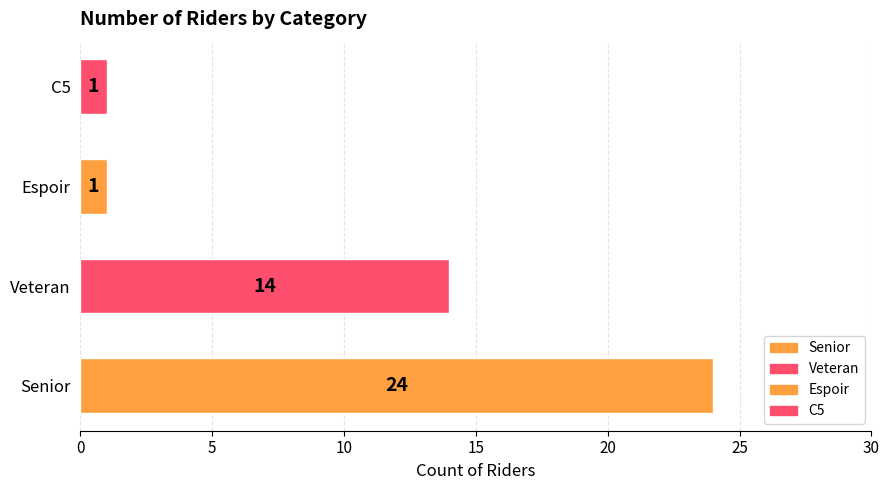

What is the maximum value shown in the chart?

24